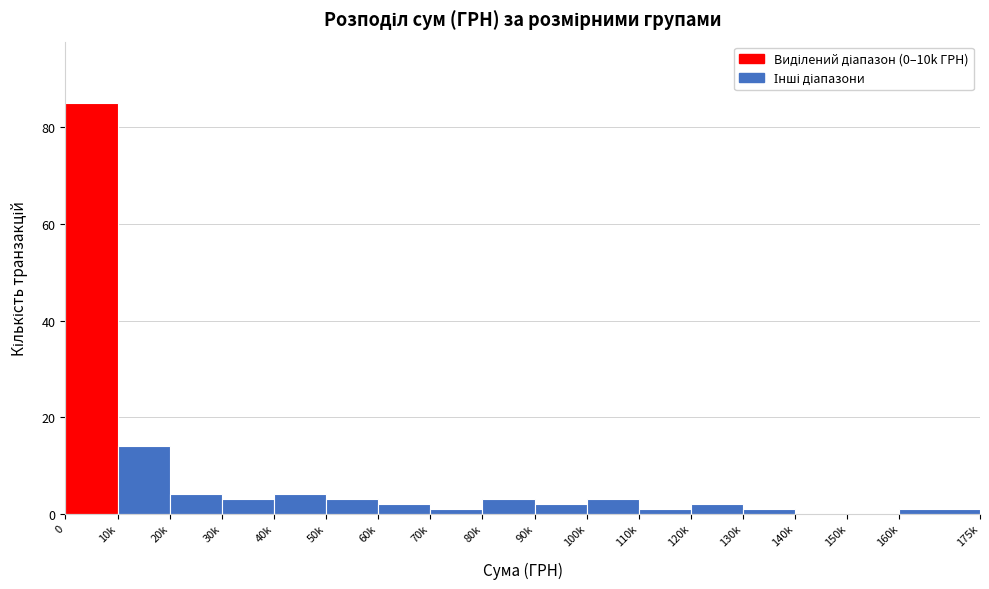

Reading right to left, list all the values displayed in this chart.

160k=1	150k=0	140k=0	130k=1	120k=2	110k=1	100k=3	90k=2	80k=3	70k=1	60k=2	50k=3	40k=4	30k=3	20k=4	10k=14	0=85